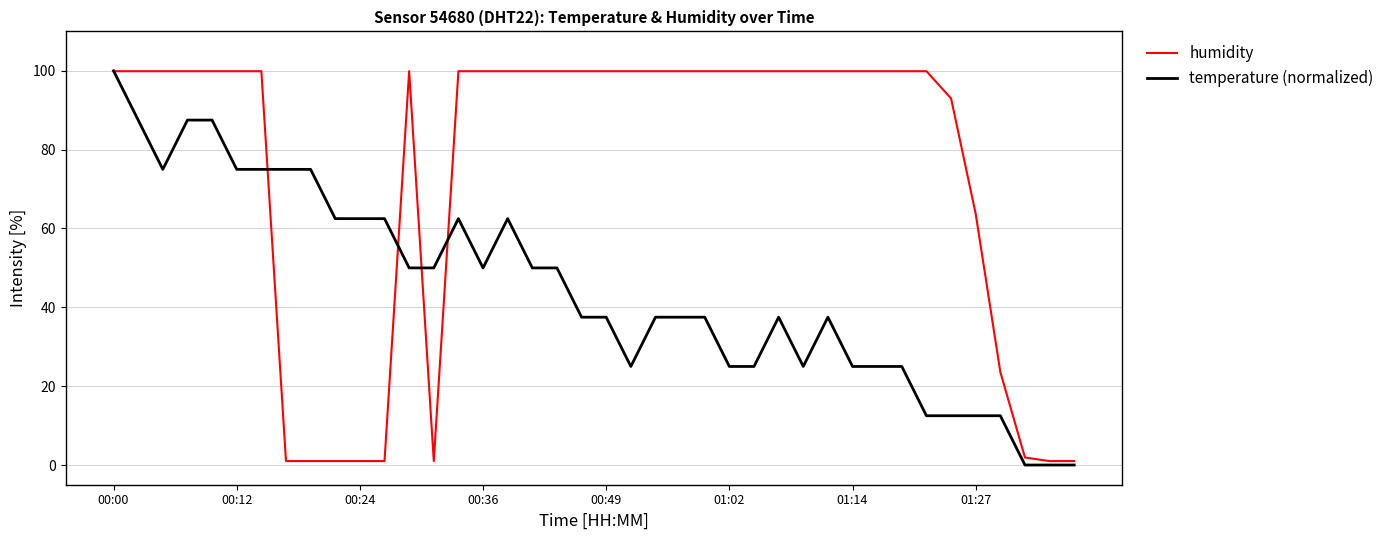

What is the maximum value shown in the chart?

100.0